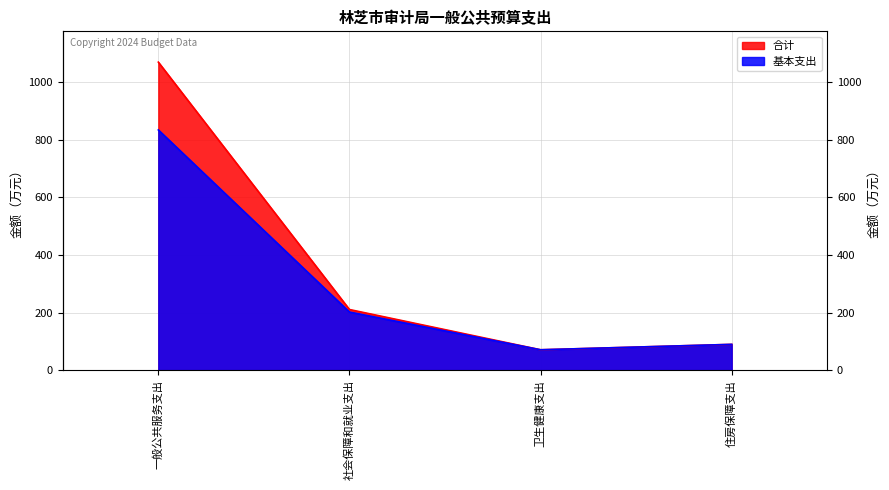

What is the total value across all series at 卫生健康支出?

141.5